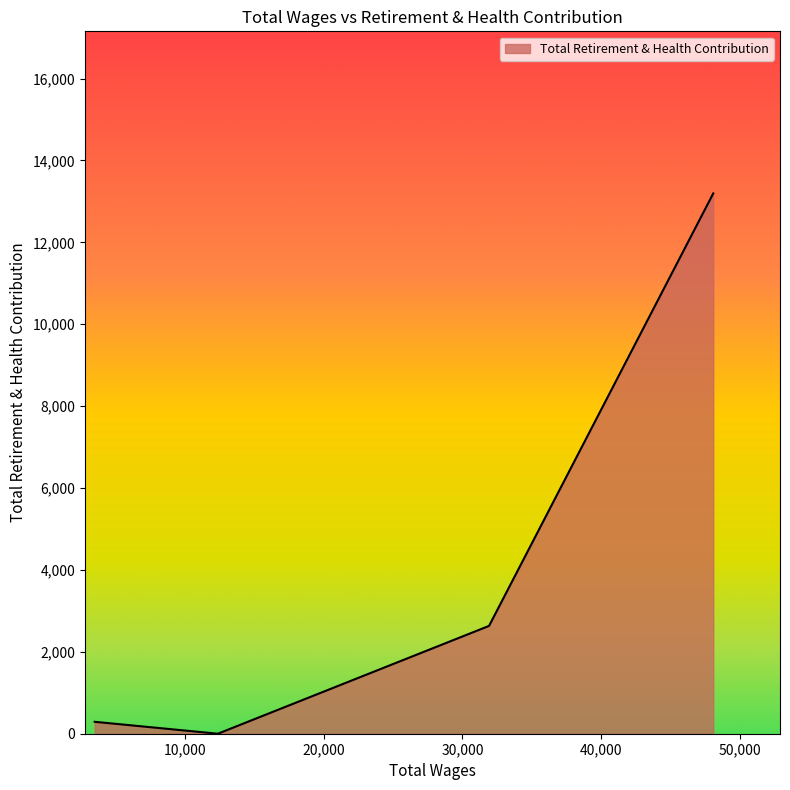

What is the greatest value displayed?

13194